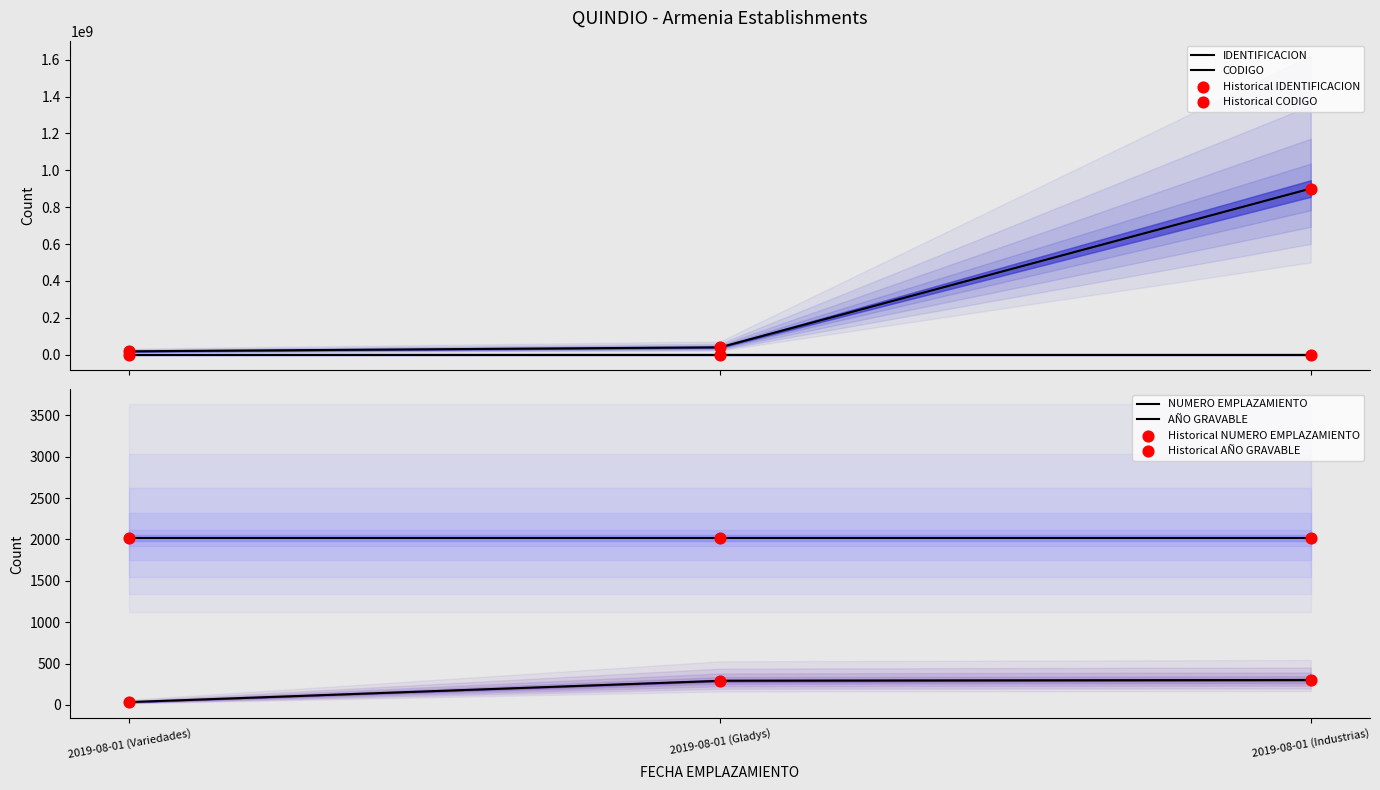

Which series has the largest total across all categories?

IDENTIFICACION